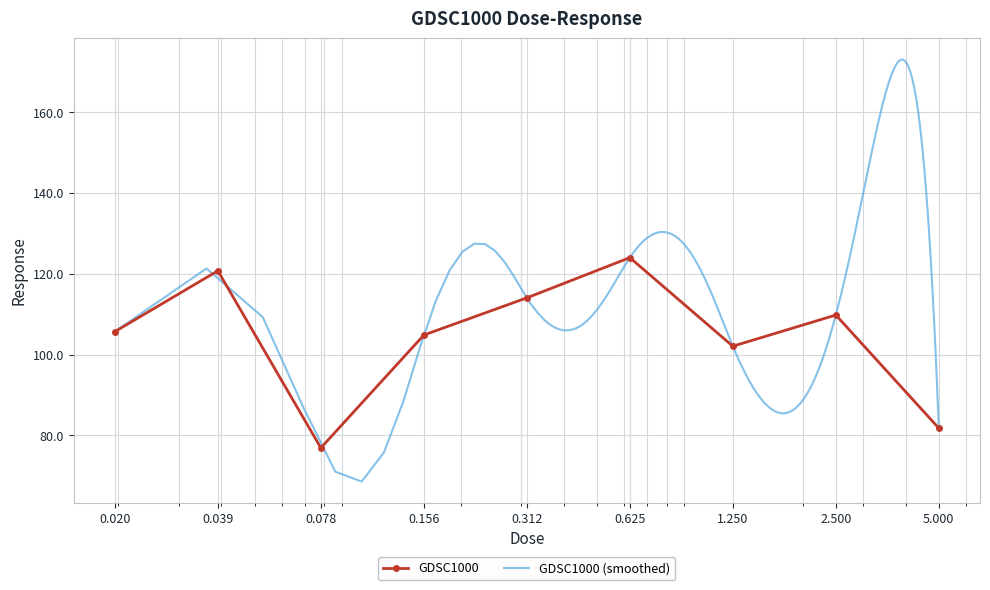

How many interior local valleys does the GDSC1000 series have?

2